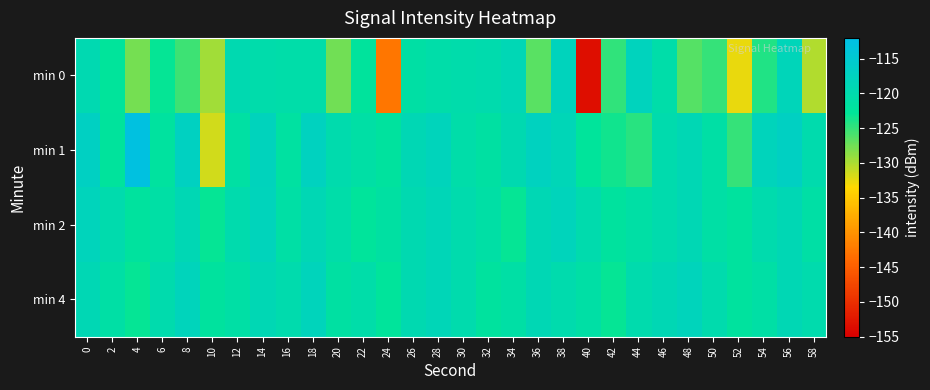

How many categories are shown in the chart?

30